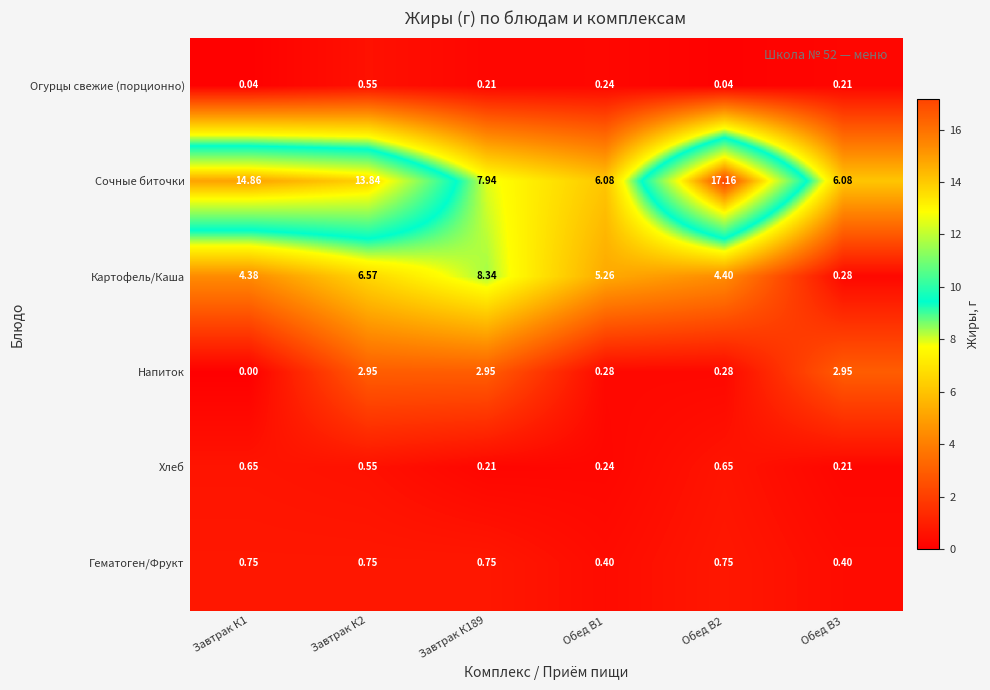

How many data points does each series have?

6